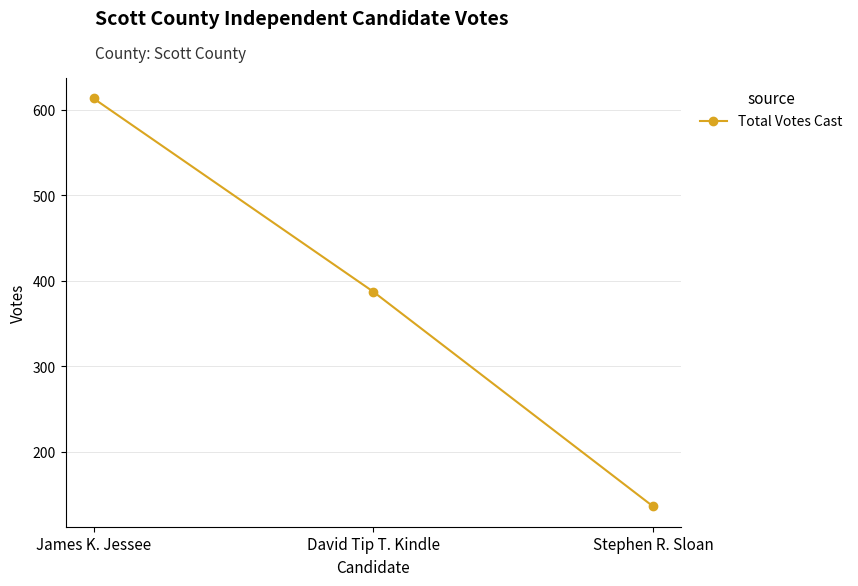

The value at David Tip T. Kindle is 246. True or false?

False